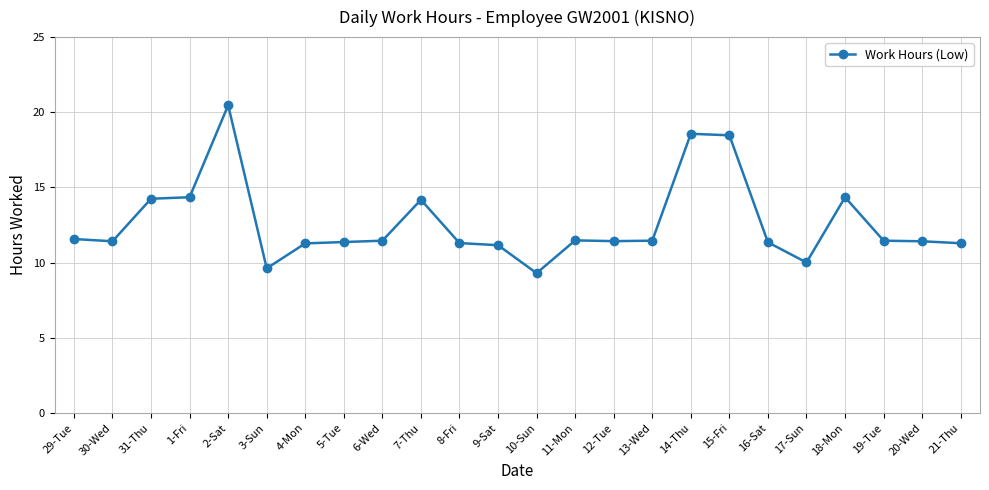

What is the difference between the second highest and minimum values?

9.3